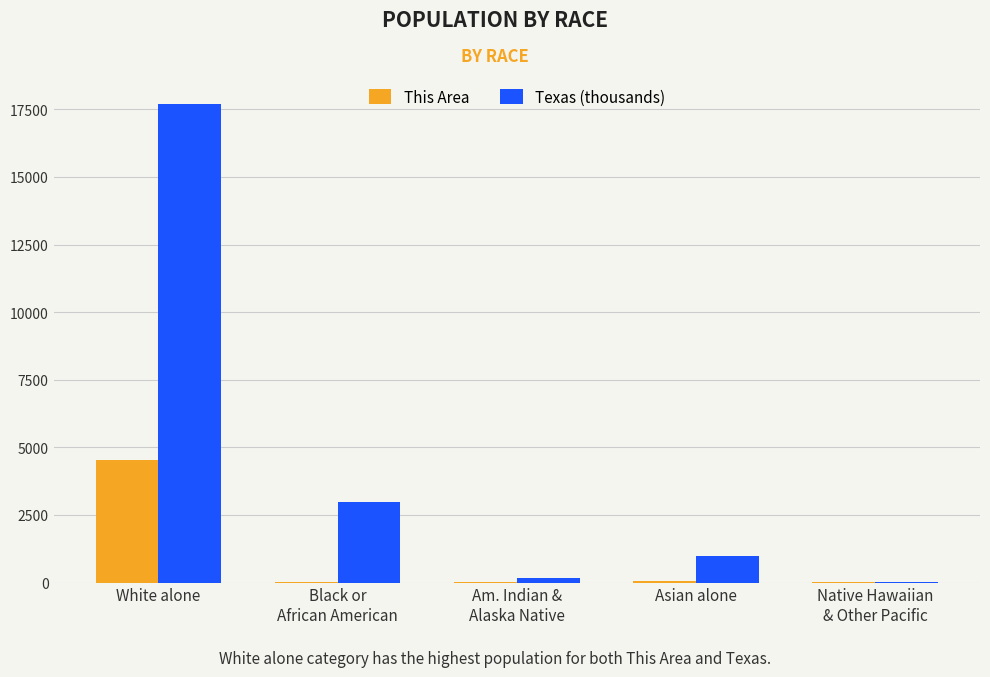

Where does the This Area series first go above 27?

White alone